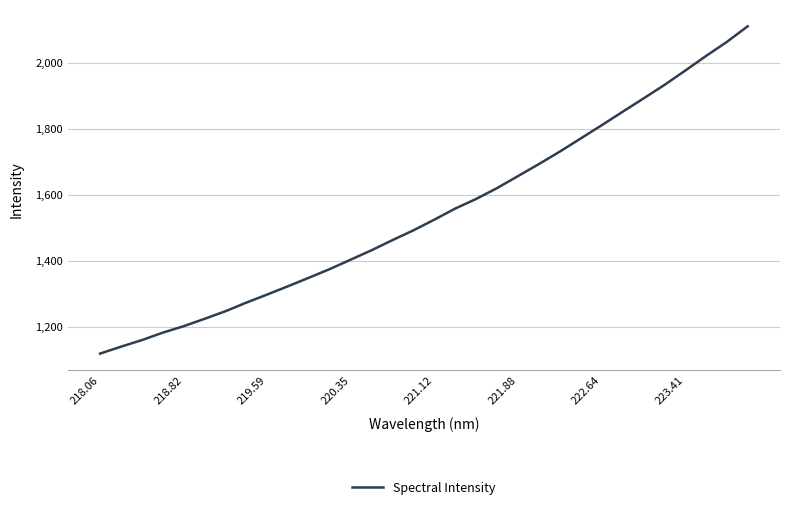

What is the maximum value shown in the chart?

2111.6